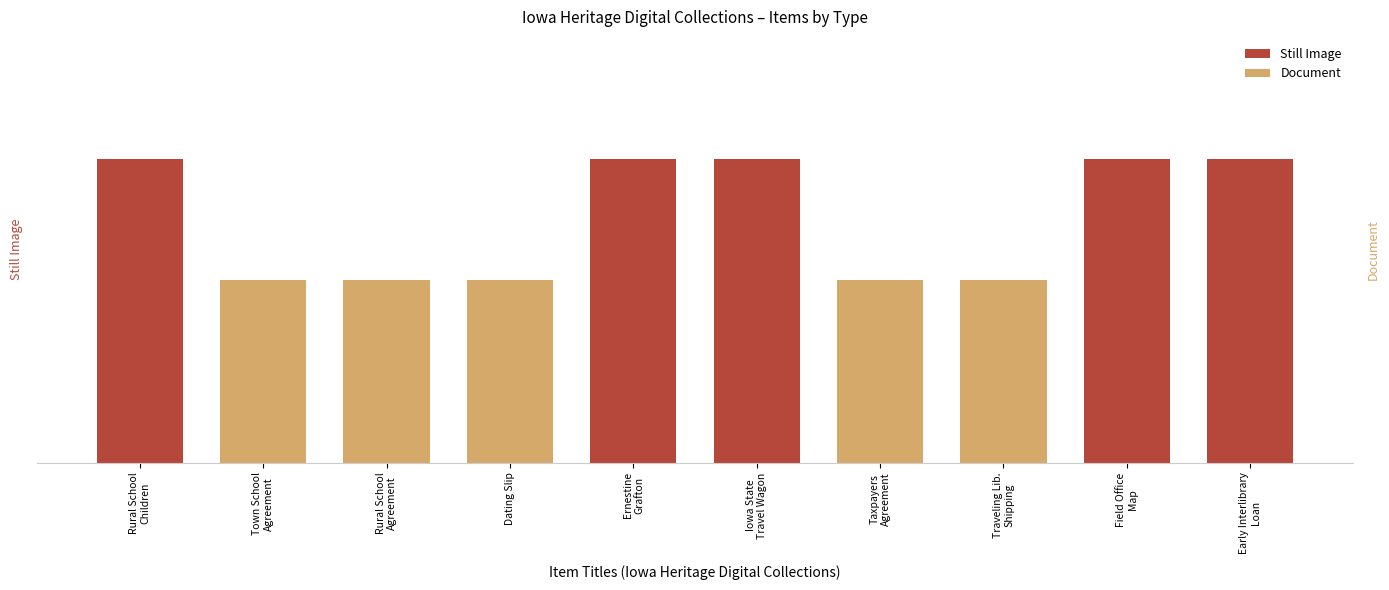

What is the maximum value shown in the chart?

5